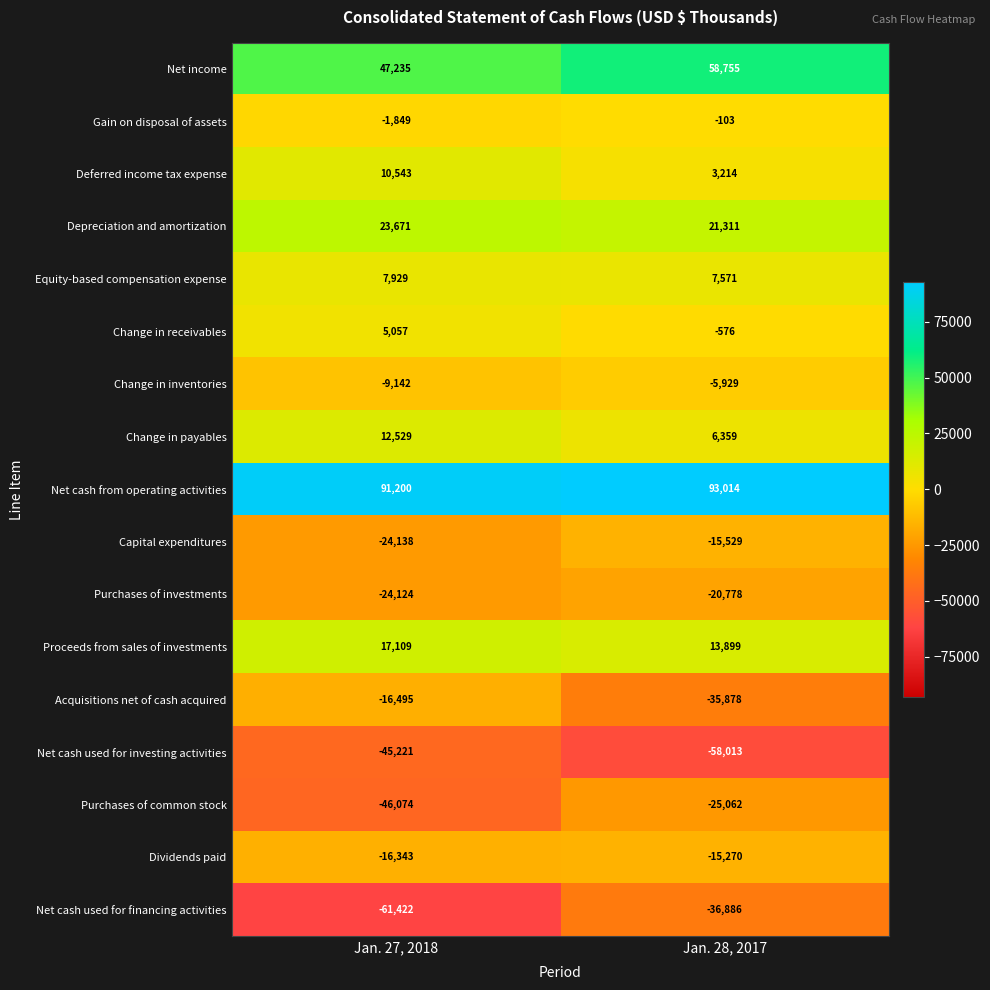

What is the average value of the Net cash used for financing activities series?

-49154